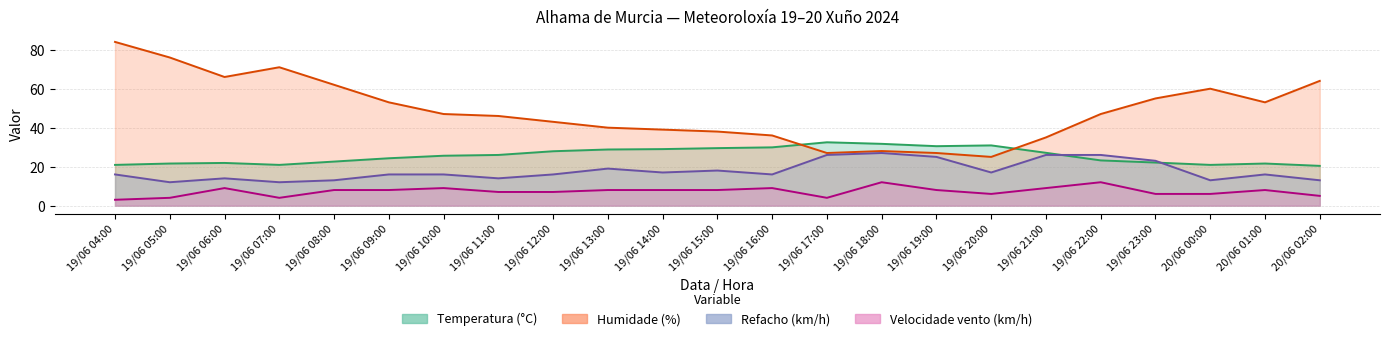

What is the sum of all Temperatura (°C) values?

589.8